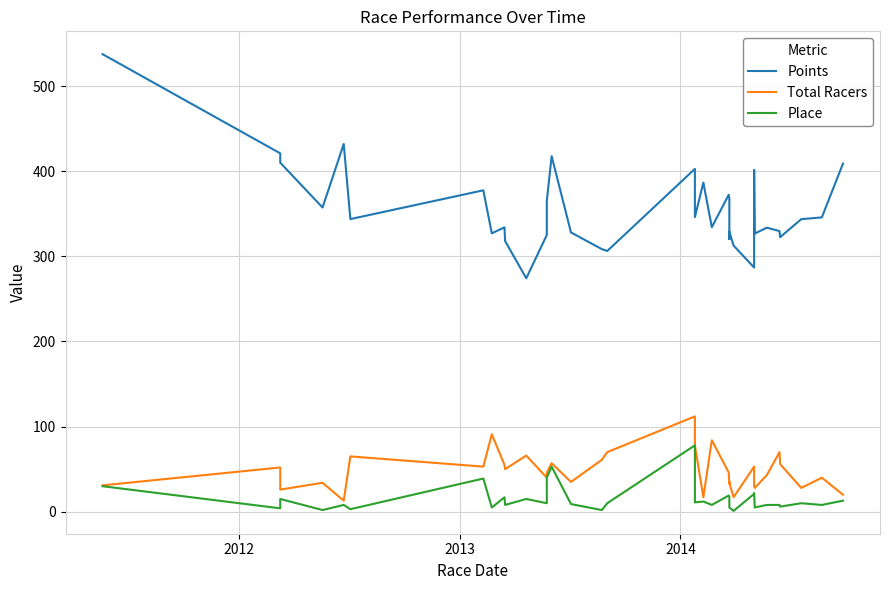

What is the minimum value for Points?

274.2